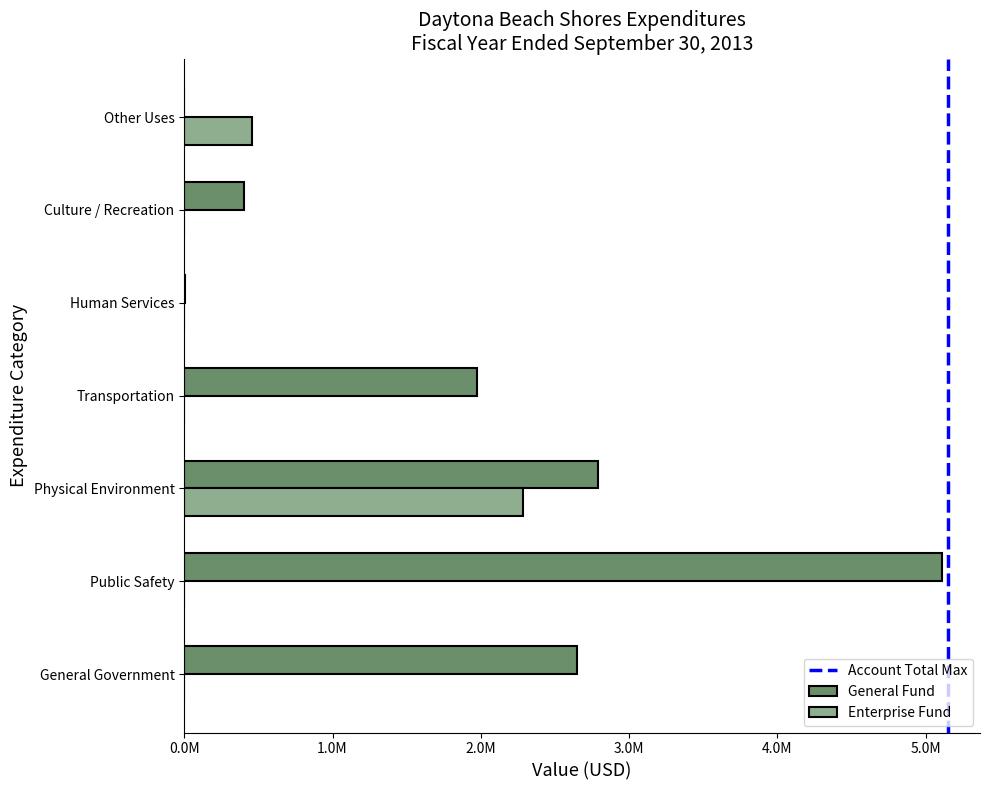

How many bars are there in each group?

2